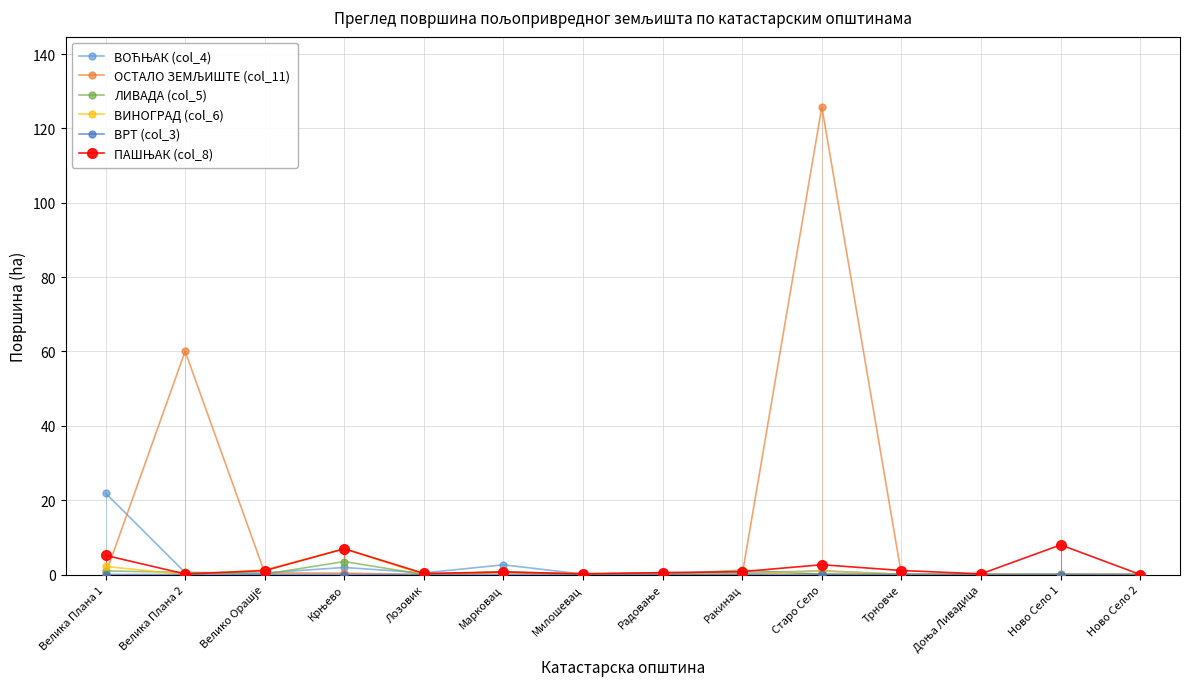

Does the chart display data point markers on the line(s)?

Yes